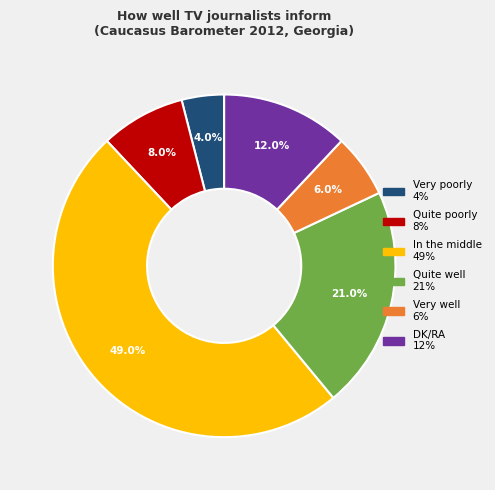

Rank the categories by value from highest to lowest.

In the middle, Quite well, DK/RA, Quite poorly, Very well, Very poorly